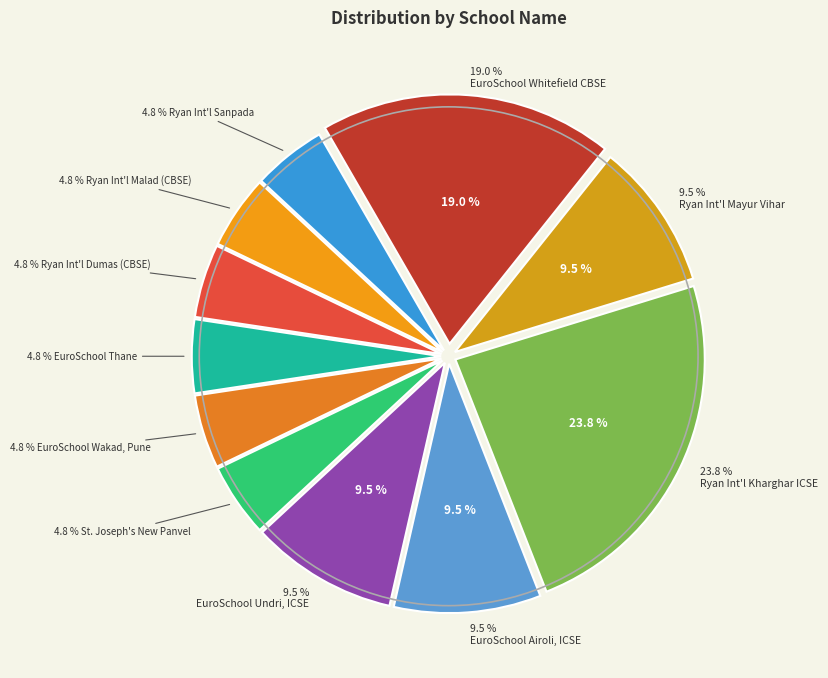

How many segments does this pie chart have?

11